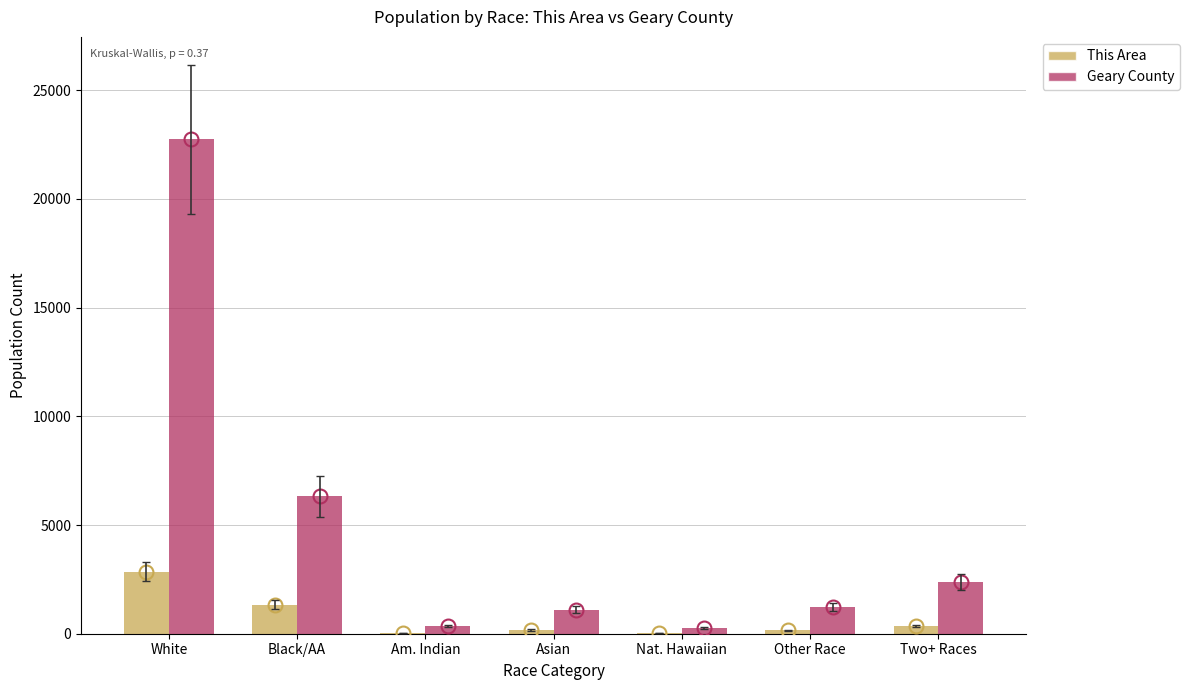

What is the approximate value of This Area at Black/AA?

1340